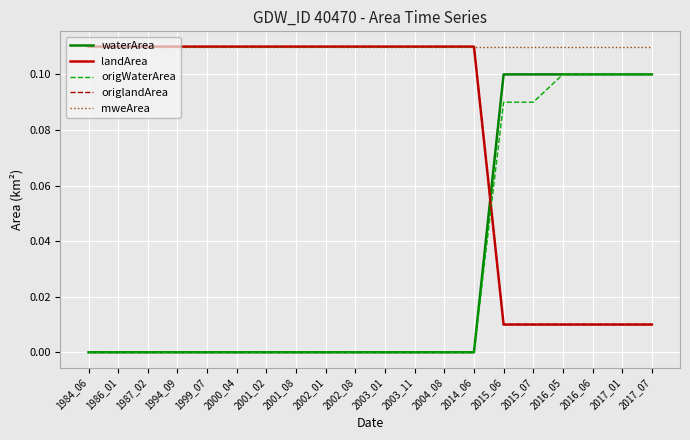

Reading right to left, extract all data points from this chart.

waterArea: 0.1	0.1	0.1	0.1	0.1	0.1	0.0	0.0	0.0	0.0	0.0	0.0	0.0	0.0	0.0	0.0	0.0	0.0	0.0	0.0
landArea: 0.0	0.0	0.0	0.0	0.0	0.0	0.1	0.1	0.1	0.1	0.1	0.1	0.1	0.1	0.1	0.1	0.1	0.1	0.1	0.1
origWaterArea: 0.1	0.1	0.1	0.1	0.1	0.1	0.0	0.0	0.0	0.0	0.0	0.0	0.0	0.0	0.0	0.0	0.0	0.0	0.0	0.0
origlandArea: 0.0	0.0	0.0	0.0	0.0	0.0	0.1	0.1	0.1	0.1	0.1	0.1	0.1	0.1	0.1	0.1	0.1	0.1	0.1	0.1
mweArea: 0.1	0.1	0.1	0.1	0.1	0.1	0.1	0.1	0.1	0.1	0.1	0.1	0.1	0.1	0.1	0.1	0.1	0.1	0.1	0.1